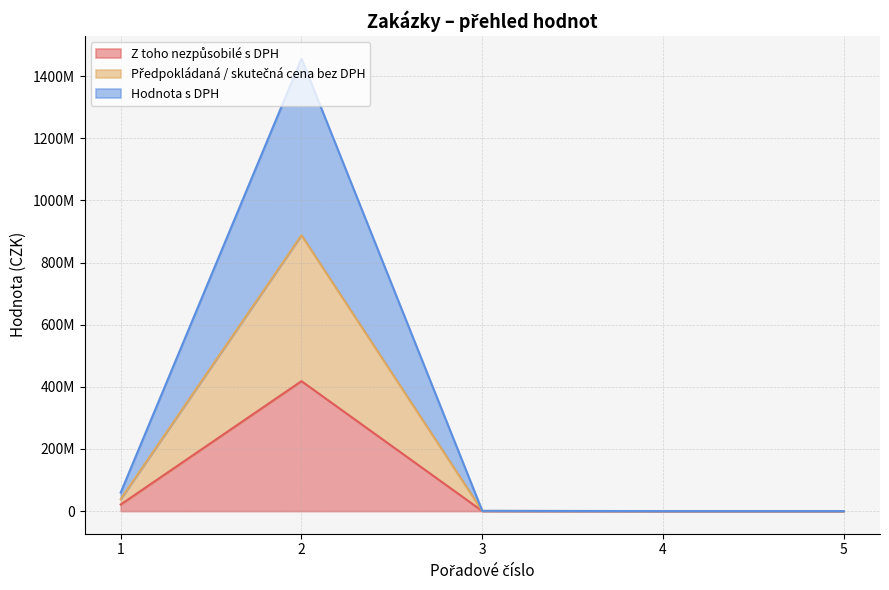

Is it true that Předpokládaná / skutečná cena bez DPH equals 5144.7 at 5?

False